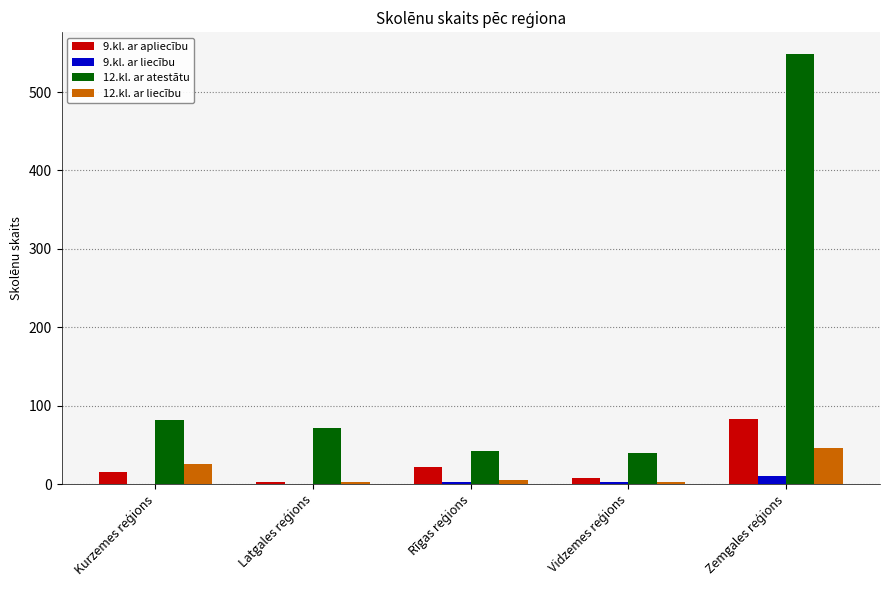

Which series has the largest total across all categories?

12.kl. ar atestātu